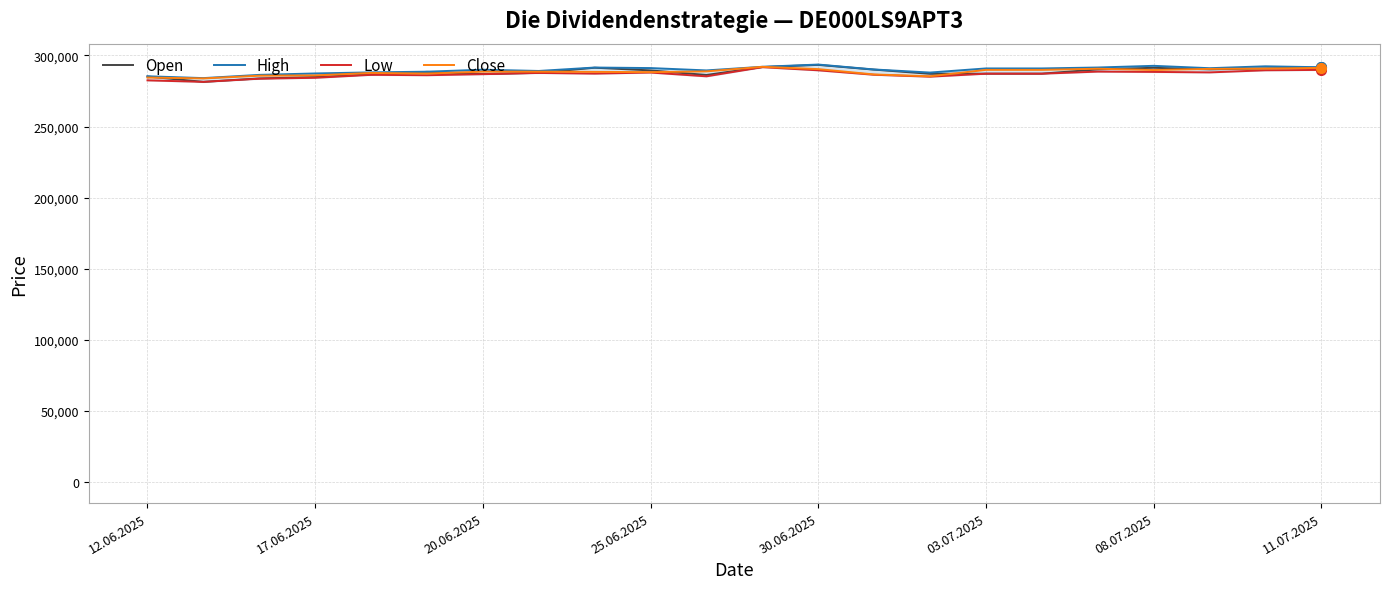

The value of Close at 08.07.2025 is 289758. True or false?

True